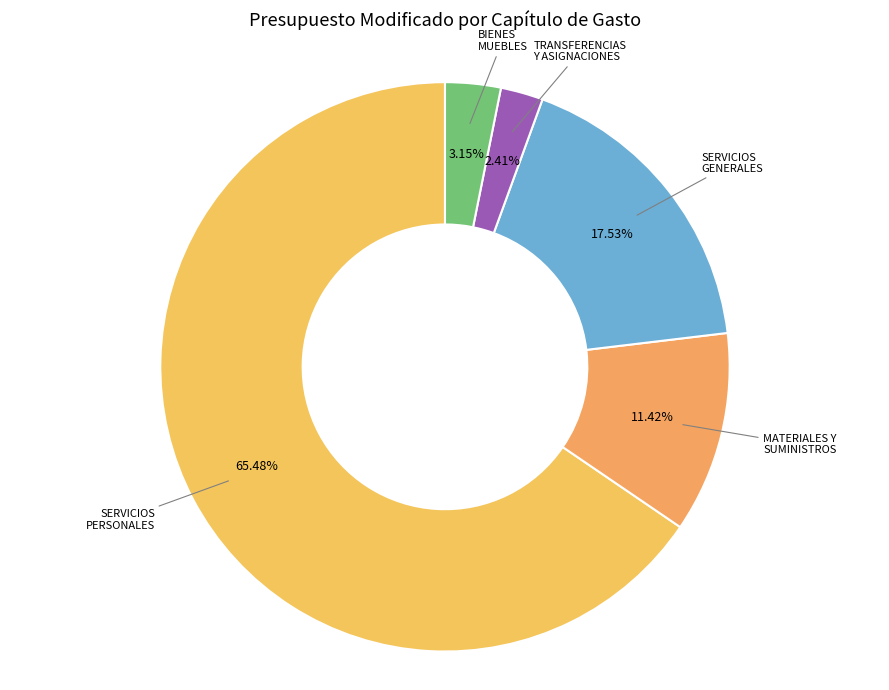

Which category accounts for the majority?

SERVICIOS PERSONALES